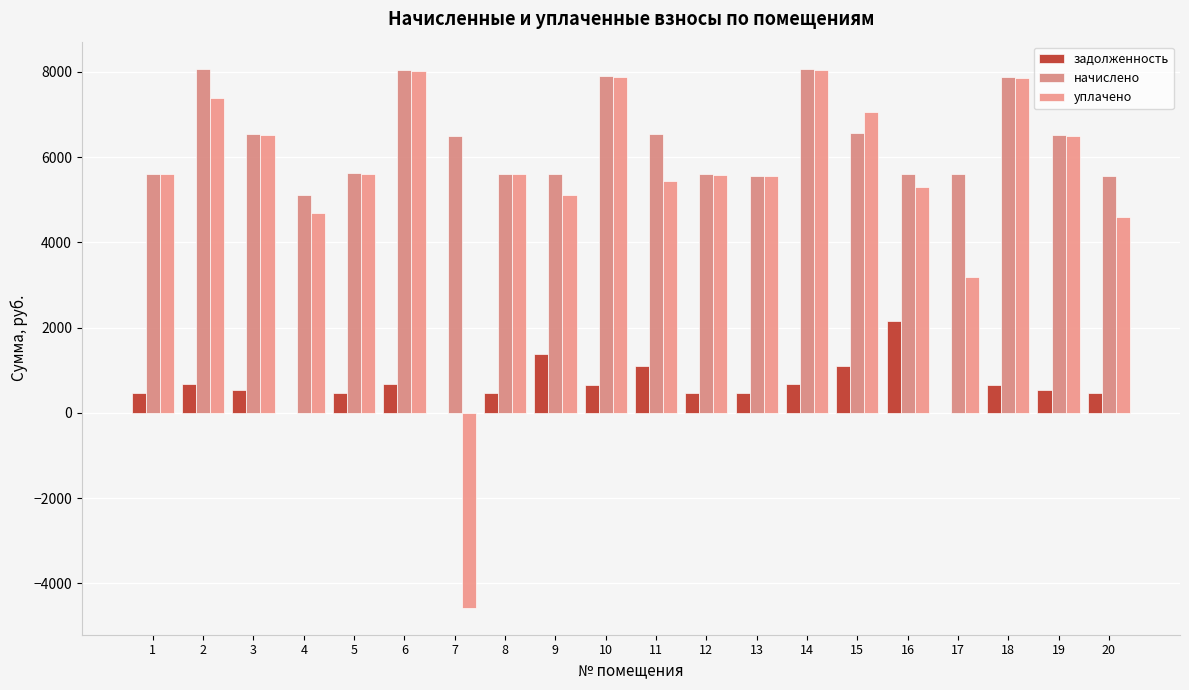

The задолженность series shows 672.0 at 14. True or false?

True